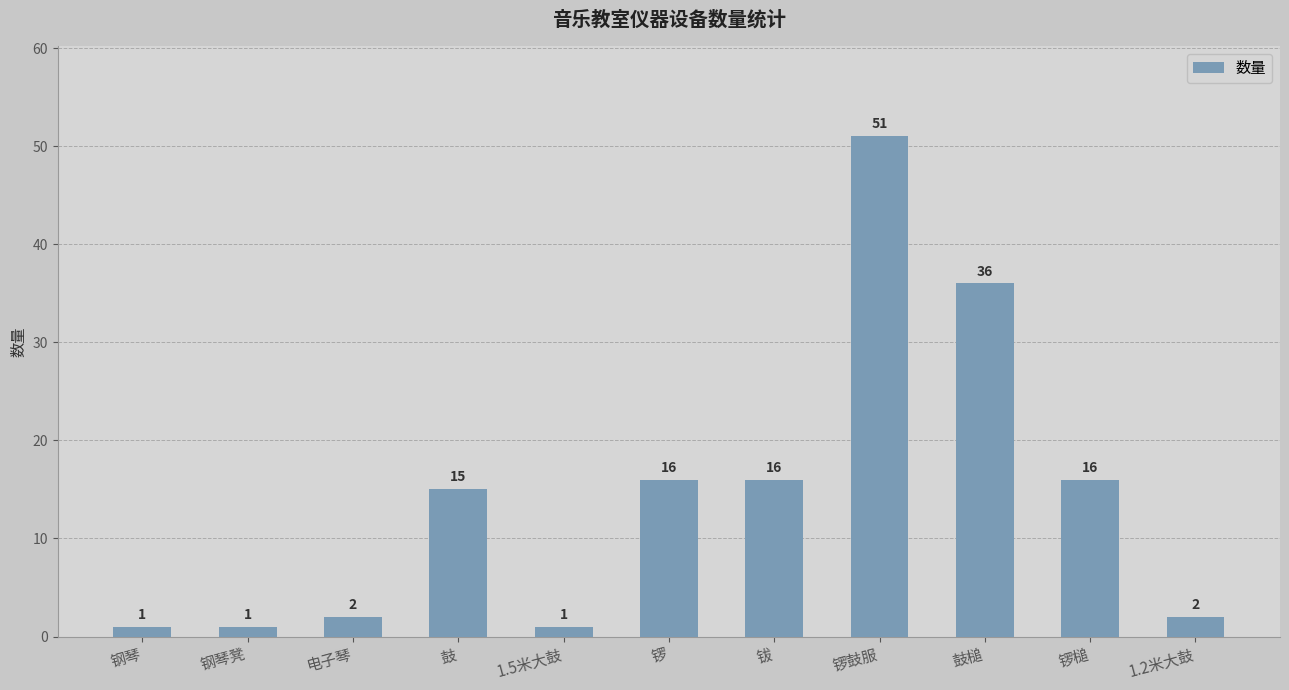

The value at 电子琴 is 2. True or false?

True